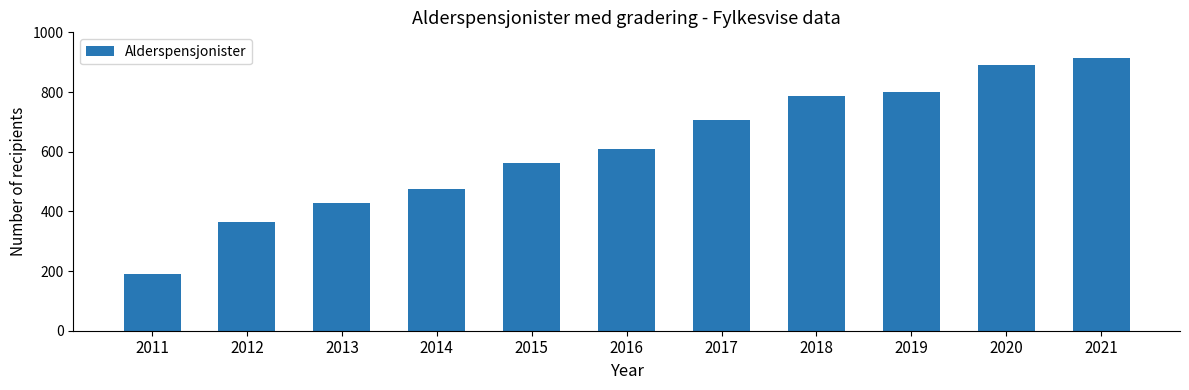

What is the value of the 11th bar from the left?

913